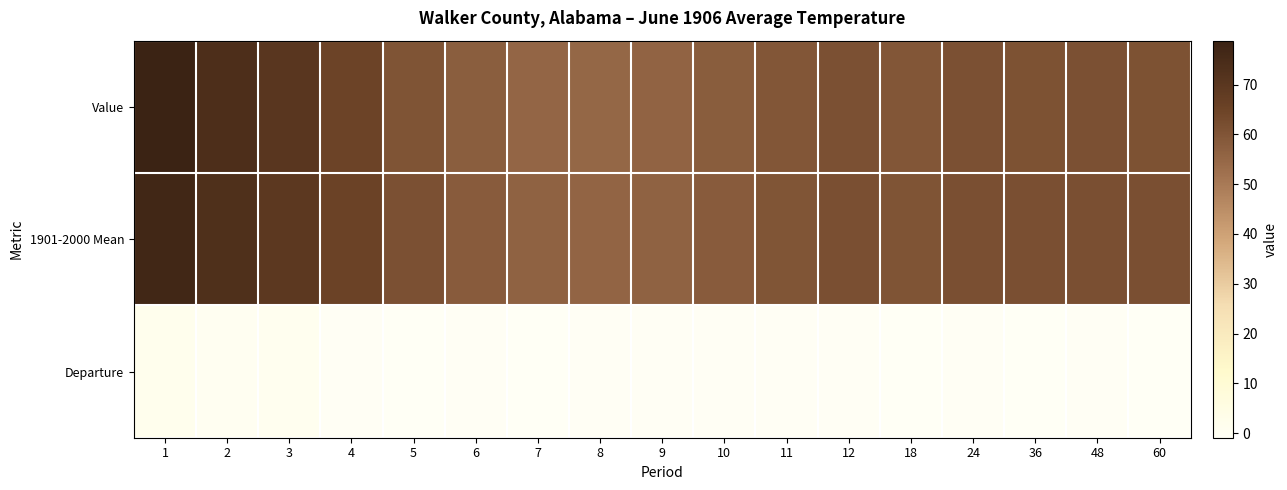

What is the maximum value shown in the chart?

78.8